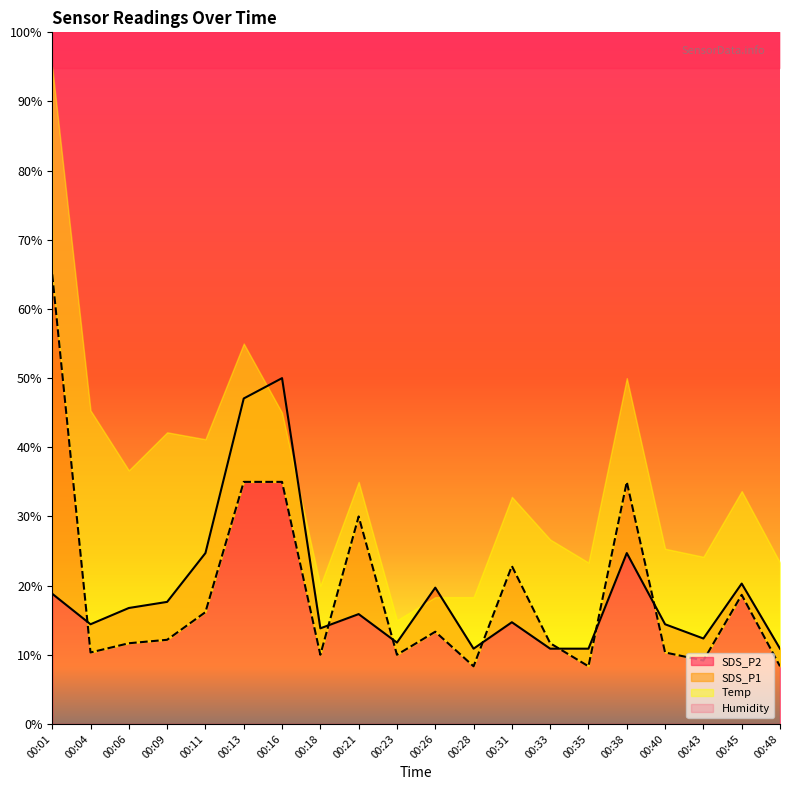

What is the lowest value of the SDS_P2 series?

10.9